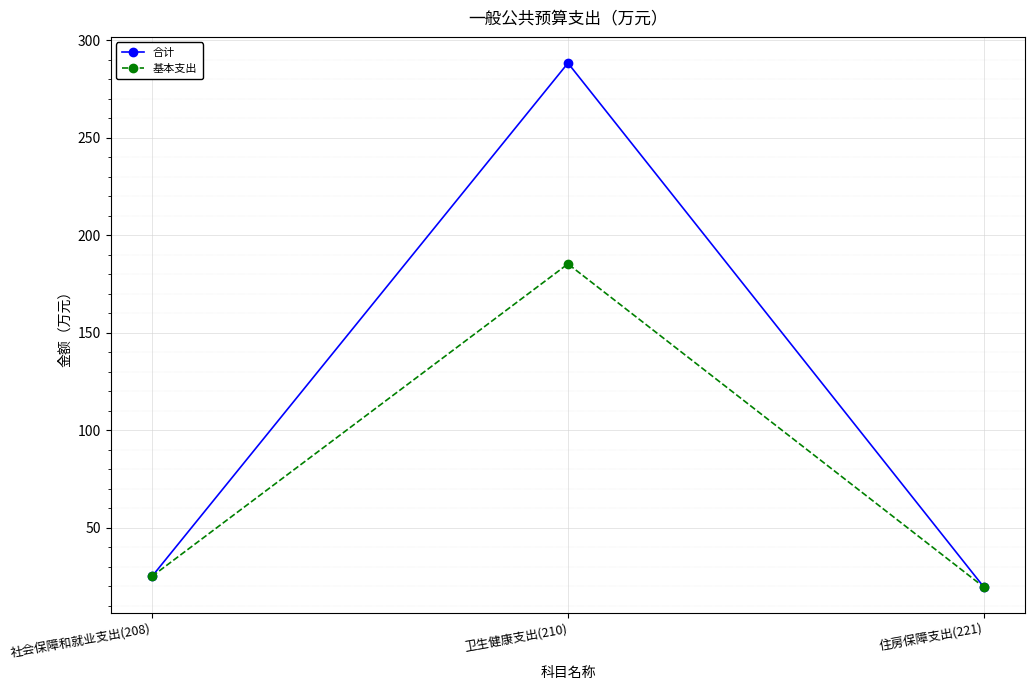

What is the greatest value displayed?

288.2